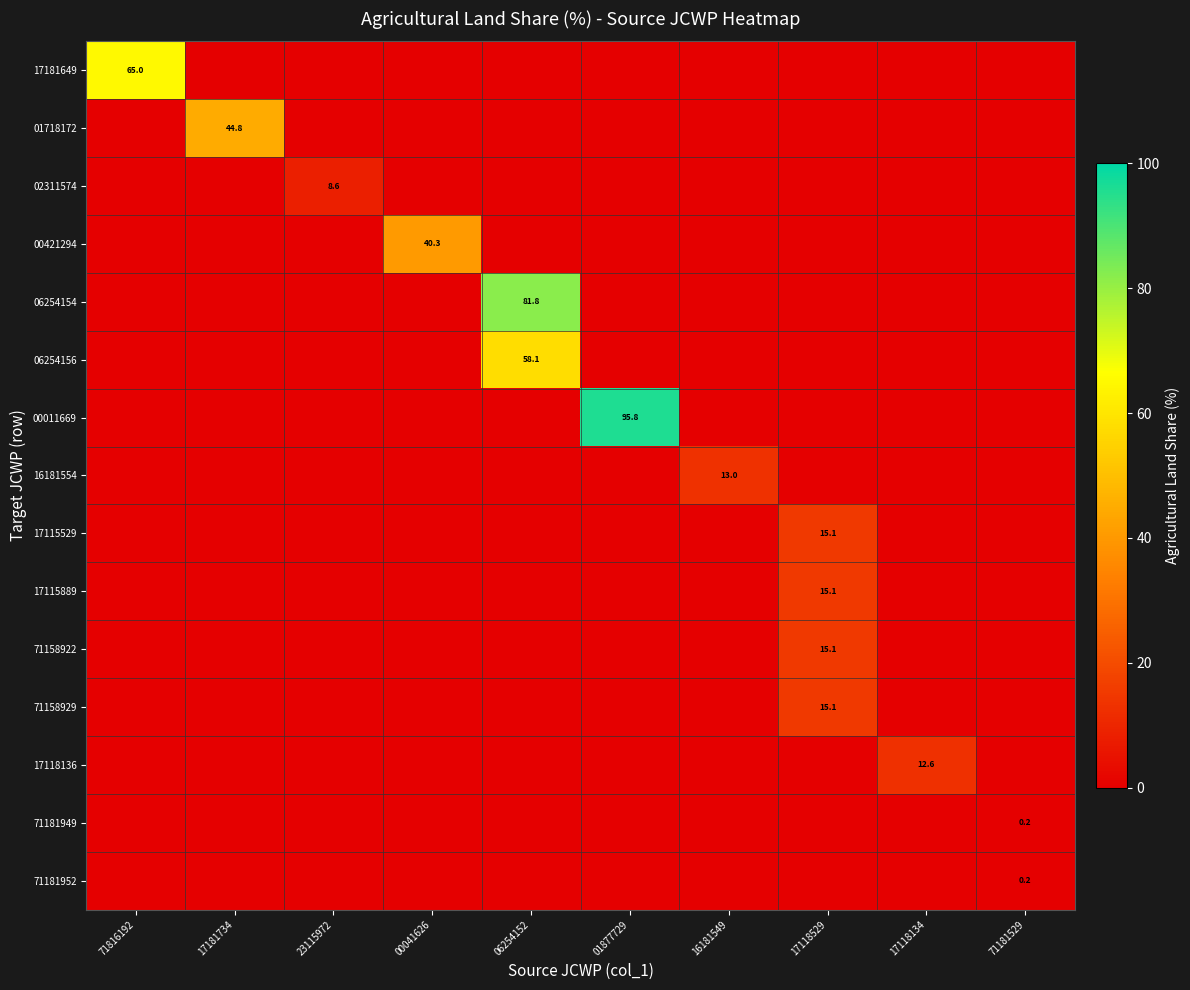

The value of 71158922 at 17118529 is 15.1. True or false?

True